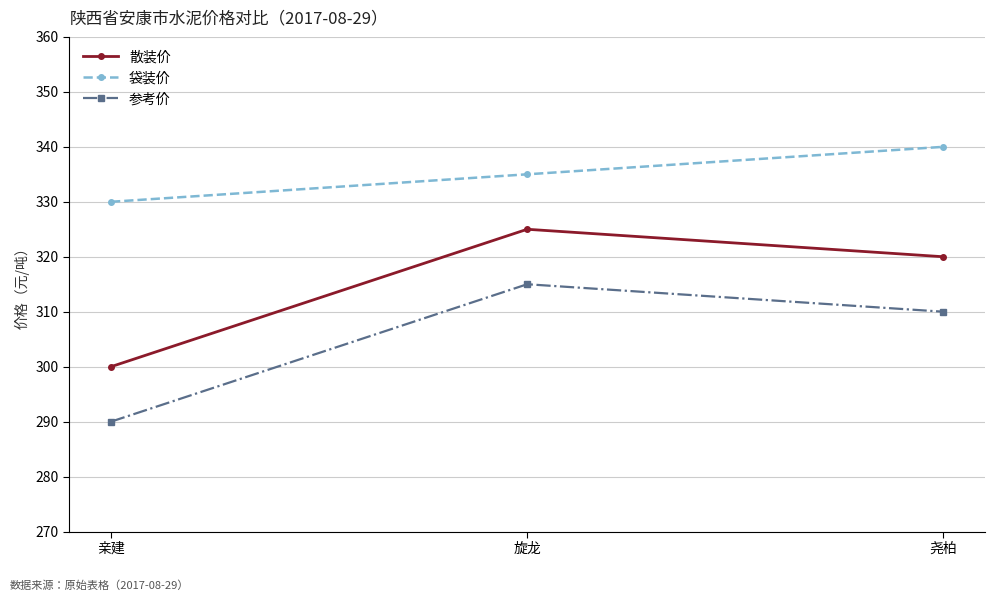

What is the smallest value displayed?

290